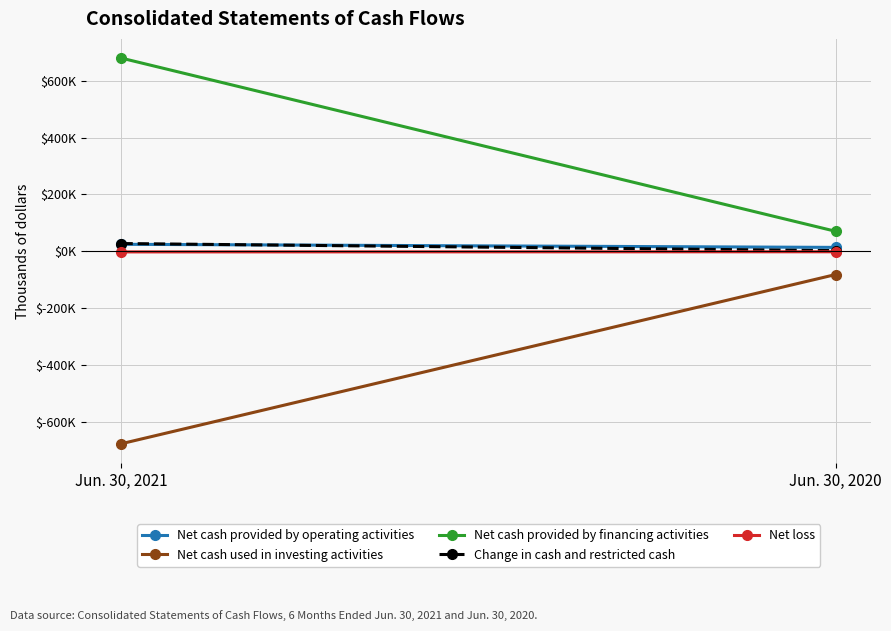

Which series changed the most between Jun. 30, 2021 and Jun. 30, 2020?

Net cash provided by financing activities